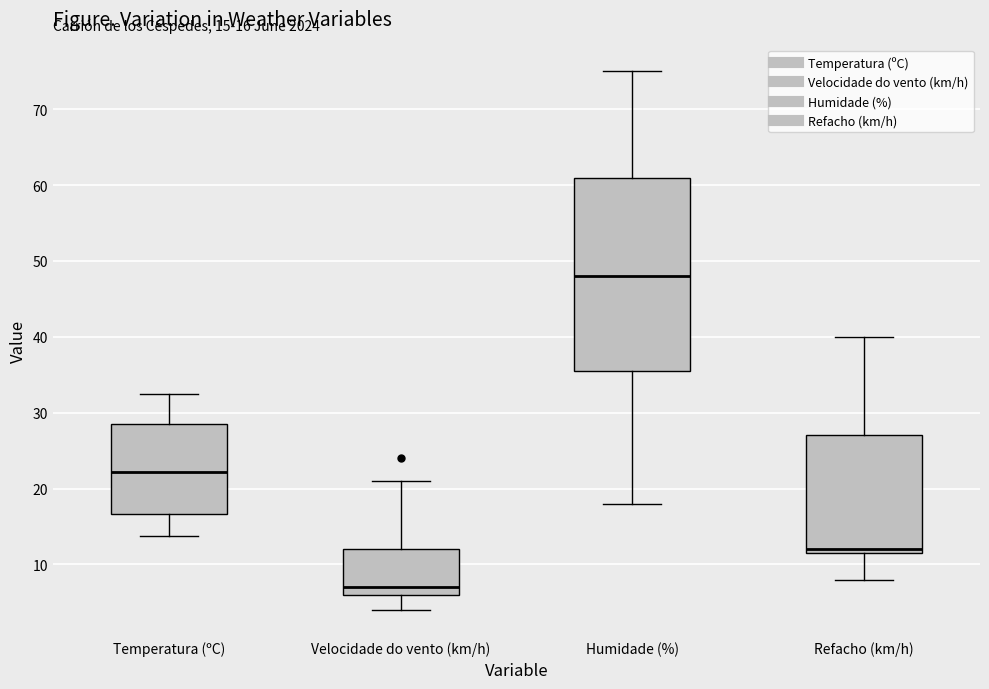

Comparing the boxes themselves (not the whiskers), which one is the tallest?

Humidade (%)